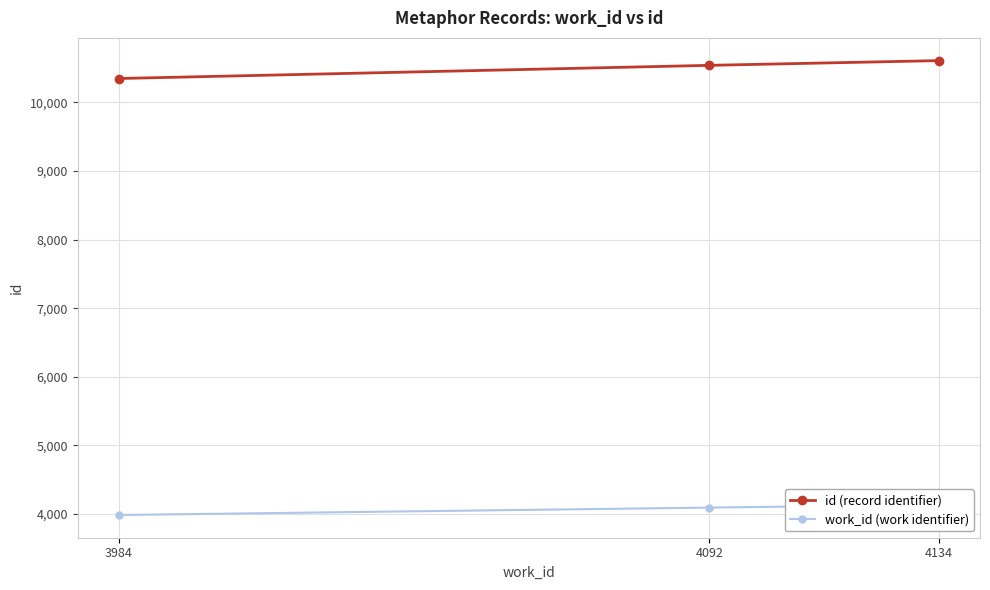

What is the sum of the work_id (work identifier) values at 4092 and 4134?

8226